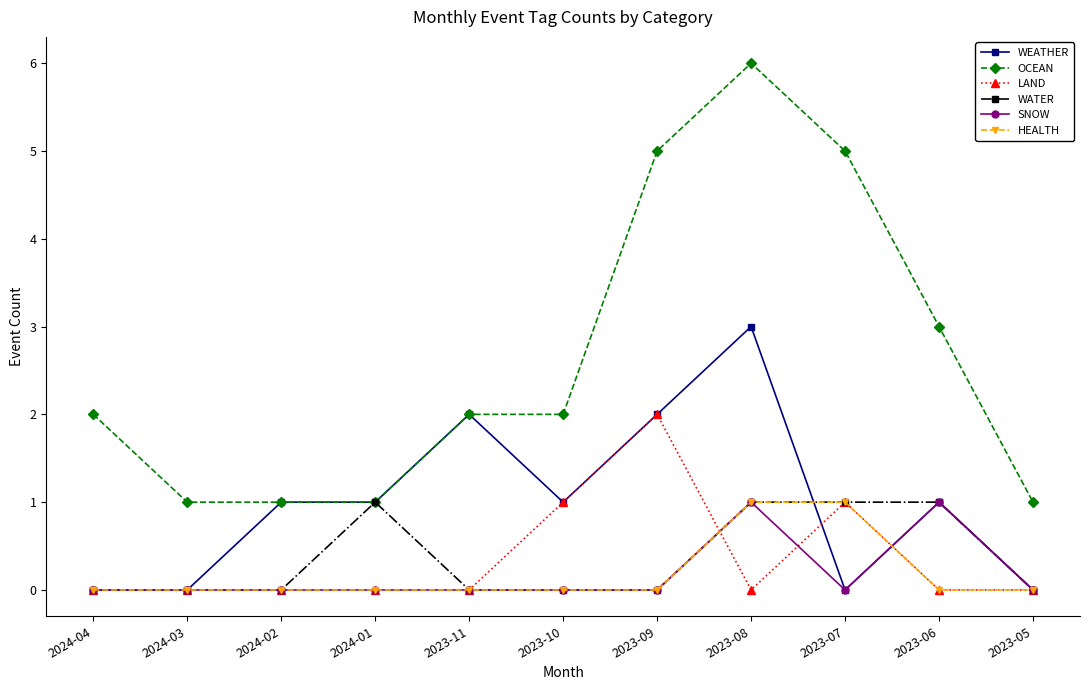

What is the difference between the highest and lowest values at 2023-09?

5